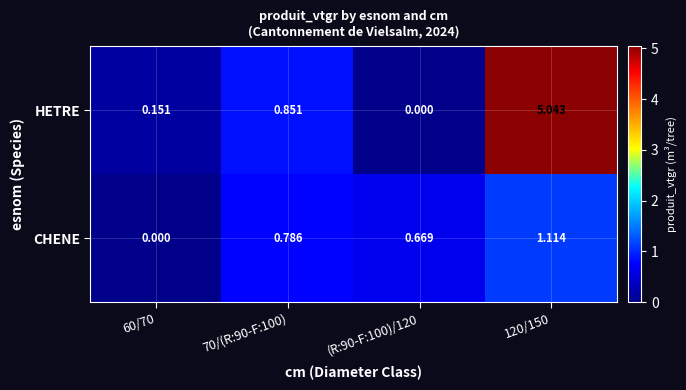

At which category is the sum across all series the highest?

120/150